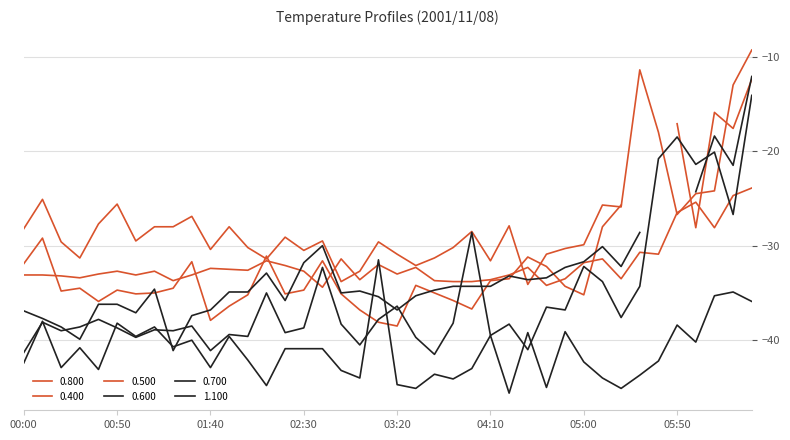

Is this an area chart (filled region under the line)?

No